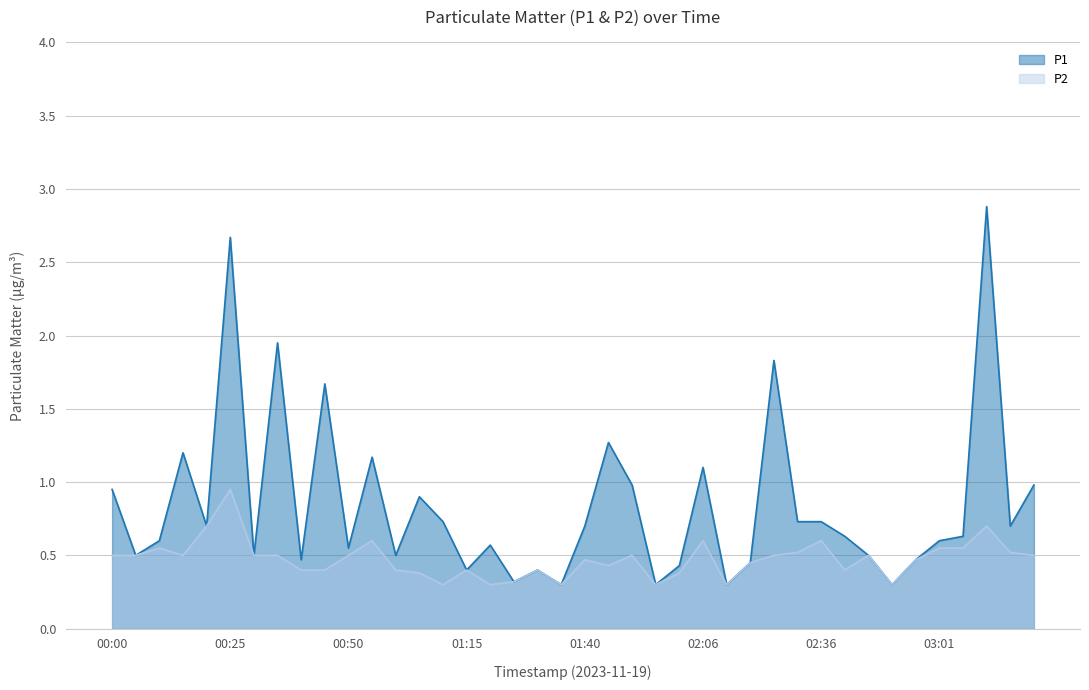

List the labels in order of P1 value, largest first.

03:11, 00:25, 00:35, 02:21, 00:45, 01:45, 00:15, 00:55, 02:06, 01:51, 03:21, 00:00, 01:05, 01:10, 02:26, 02:36, 00:20, 01:40, 03:16, 02:41, 03:06, 00:10, 03:01, 01:20, 00:50, 00:05, 00:30, 01:00, 02:46, 00:40, 02:56, 02:16, 02:01, 01:15, 01:30, 01:25, 01:35, 01:56, 02:11, 02:51